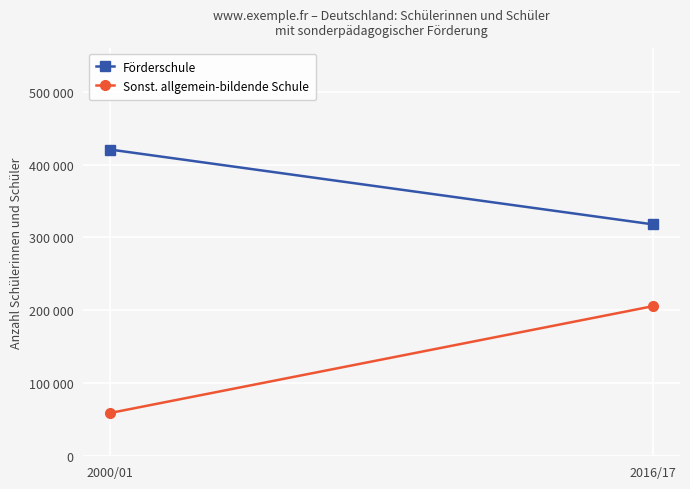

Is it true that Förderschule equals 318002 at 2016/17?

True